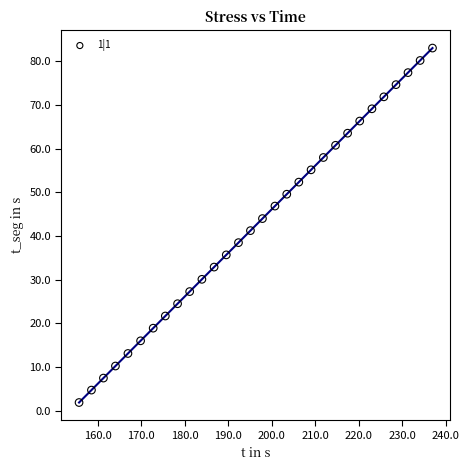

List the coordinates of all points as (X, Y) pairs, reading left to right.

(155.7, 1.9)  (158.6, 4.7)  (161.3, 7.5)  (164.1, 10.2)  (167.0, 13.1)  (169.9, 16.0)  (172.8, 18.9)  (175.6, 21.7)  (178.4, 24.5)  (181.1, 27.3)  (184.0, 30.1)  (186.8, 32.9)  (189.6, 35.7)  (192.4, 38.5)  (195.1, 41.3)  (197.9, 44.0)  (200.7, 46.9)  (203.4, 49.6)  (206.2, 52.4)  (209.0, 55.2)  (211.9, 58.0)  (214.7, 60.8)  (217.4, 63.6)  (220.2, 66.4)  (223.0, 69.2)  (225.8, 71.9)  (228.5, 74.7)  (231.3, 77.5)  (234.1, 80.2)  (236.9, 83.1)